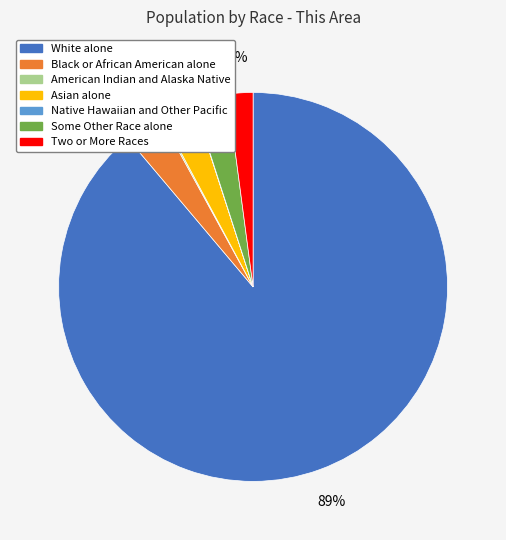

To the nearest percent, what percentage of the pie is White alone?

89%